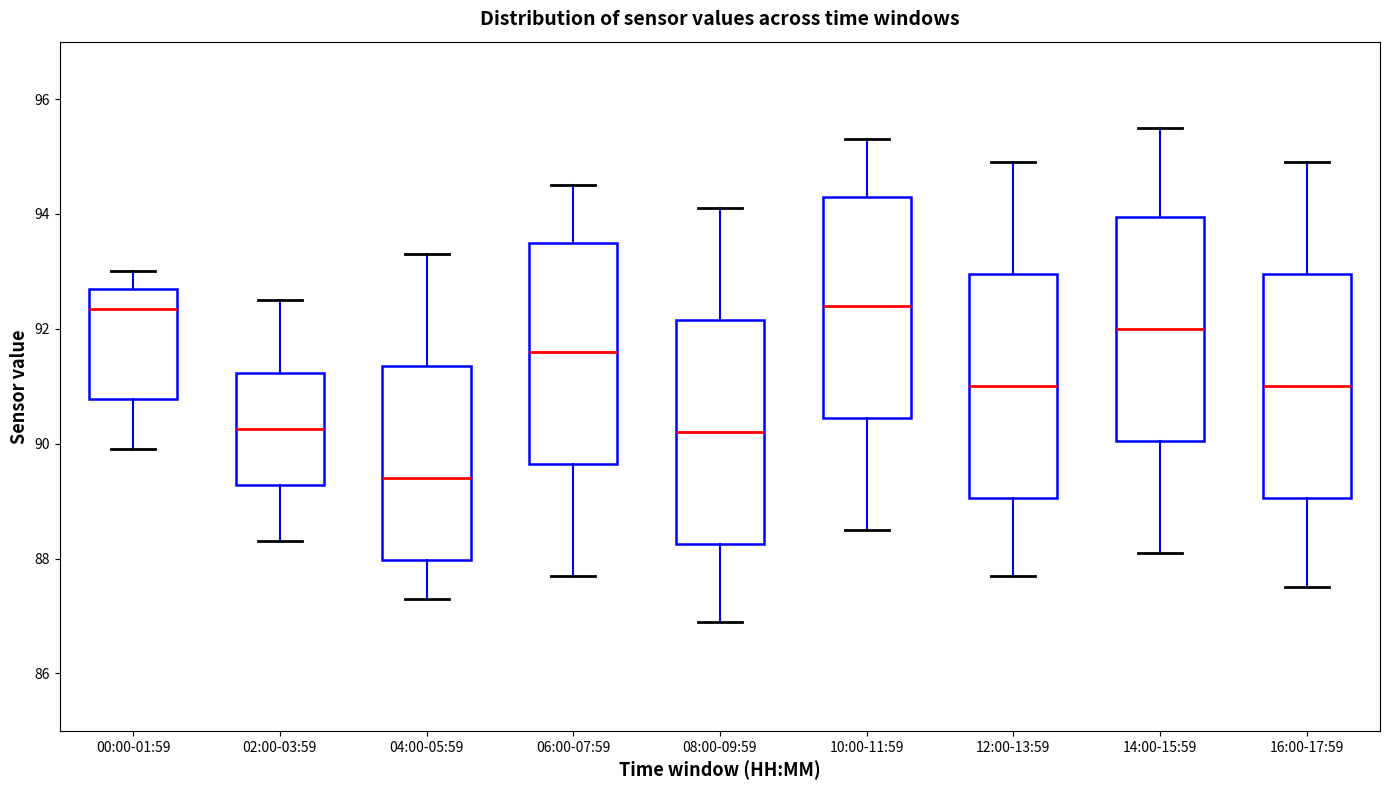

Reading left to right, read every box against the y-axis: the position of its median line, the range the box covers, and the ends of its whiskers. The values are not printed on the chart, so give them approximately, as read against the axis.

00:00-01:59: median 92.4, box 90.8 to 92.8, whiskers 90.0 to 93.0
02:00-03:59: median 90.2, box 89.2 to 91.2, whiskers 88.4 to 92.6
04:00-05:59: median 89.4, box 88.0 to 91.4, whiskers 87.4 to 93.4
06:00-07:59: median 91.6, box 89.6 to 93.6, whiskers 87.8 to 94.6
08:00-09:59: median 90.2, box 88.2 to 92.2, whiskers 87.0 to 94.2
10:00-11:59: median 92.4, box 90.4 to 94.4, whiskers 88.6 to 95.4
12:00-13:59: median 91.0, box 89.0 to 93.0, whiskers 87.8 to 95.0
14:00-15:59: median 92.0, box 90.0 to 94.0, whiskers 88.2 to 95.6
16:00-17:59: median 91.0, box 89.0 to 93.0, whiskers 87.6 to 95.0